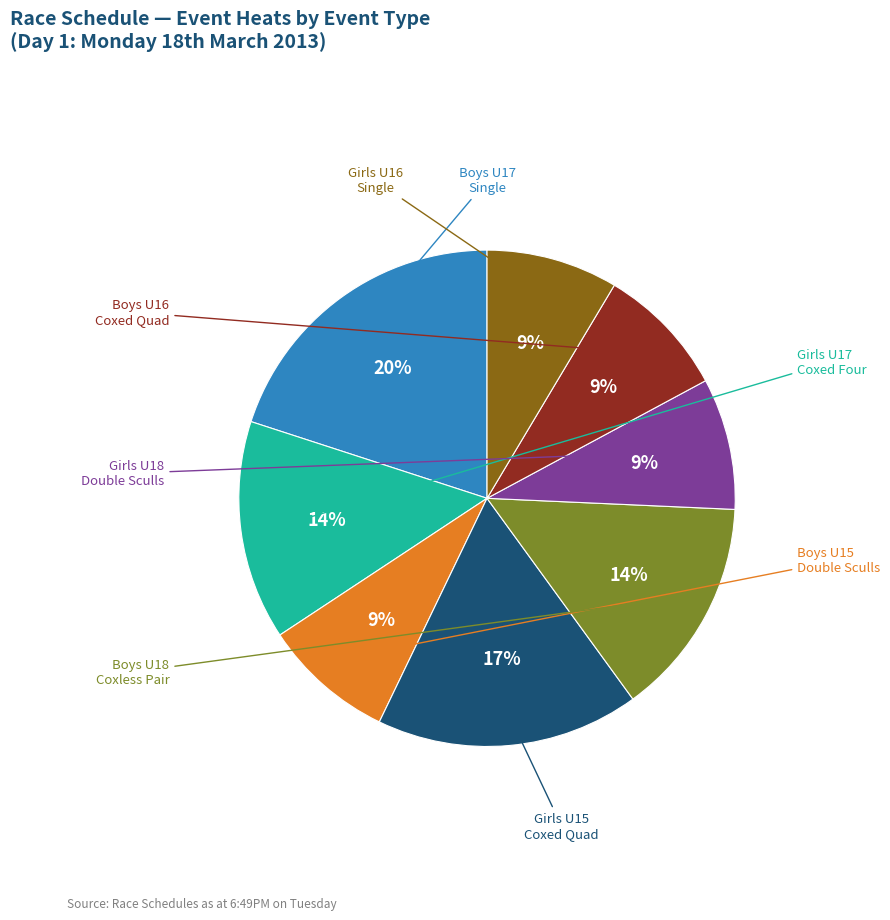

To the nearest percent, what is the average slice percentage?

12%